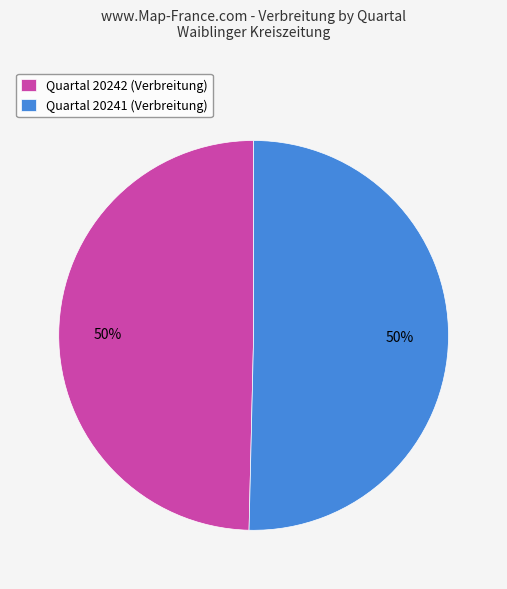

To the nearest percent, what is the average slice percentage?

50%